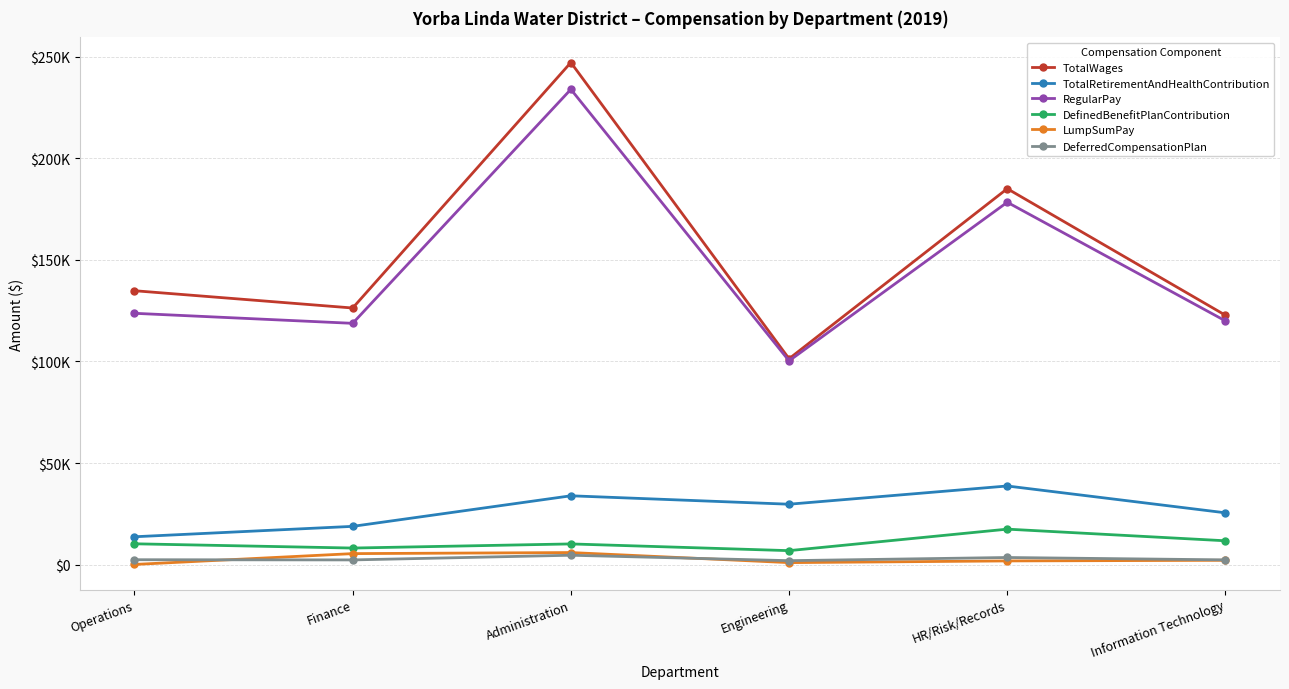

Rank the series by their maximum value, from highest to lowest.

TotalWages, RegularPay, TotalRetirementAndHealthContribution, DefinedBenefitPlanContribution, LumpSumPay, DeferredCompensationPlan